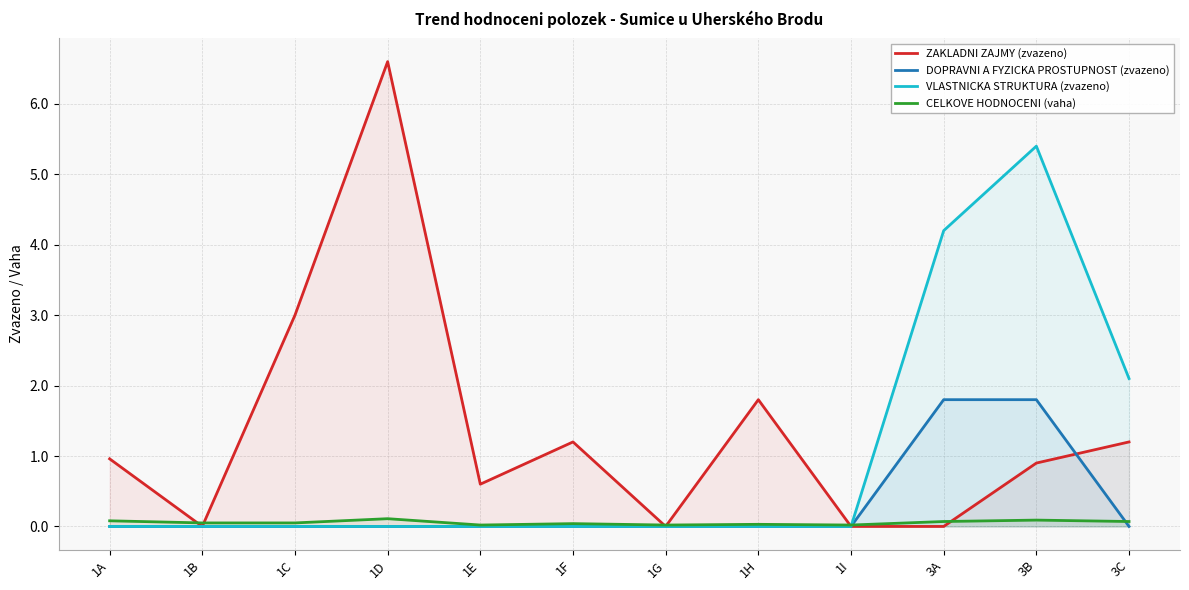

Reading left to right, transcribe all the data shown in this chart.

ZAKLADNI ZAJMY (zvazeno): 1.0	0.0	3.0	6.6	0.6	1.2	0.0	1.8	0.0	0.0	0.9	1.2
DOPRAVNI A FYZICKA PROSTUPNOST (zvazeno): 0.0	0.0	0.0	0.0	0.0	0.0	0.0	0.0	0.0	1.8	1.8	0.0
VLASTNICKA STRUKTURA (zvazeno): 0.0	0.0	0.0	0.0	0.0	0.0	0.0	0.0	0.0	4.2	5.4	2.1
CELKOVE HODNOCENI (vaha): 0.1	0.1	0.1	0.1	0.0	0.0	0.0	0.0	0.0	0.1	0.1	0.1